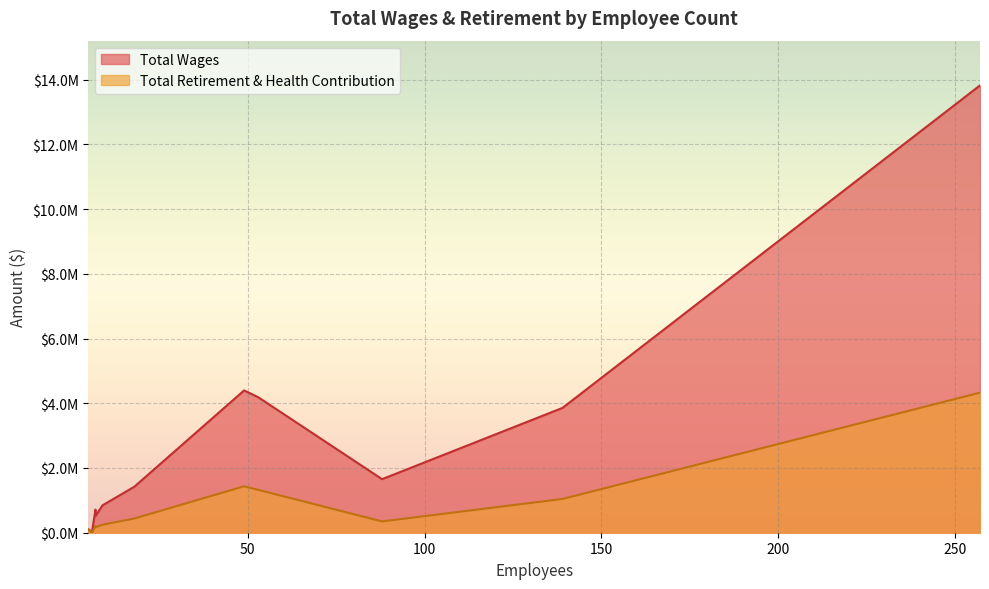

What is the lowest value of the Total Retirement & Health Contribution series?

2280